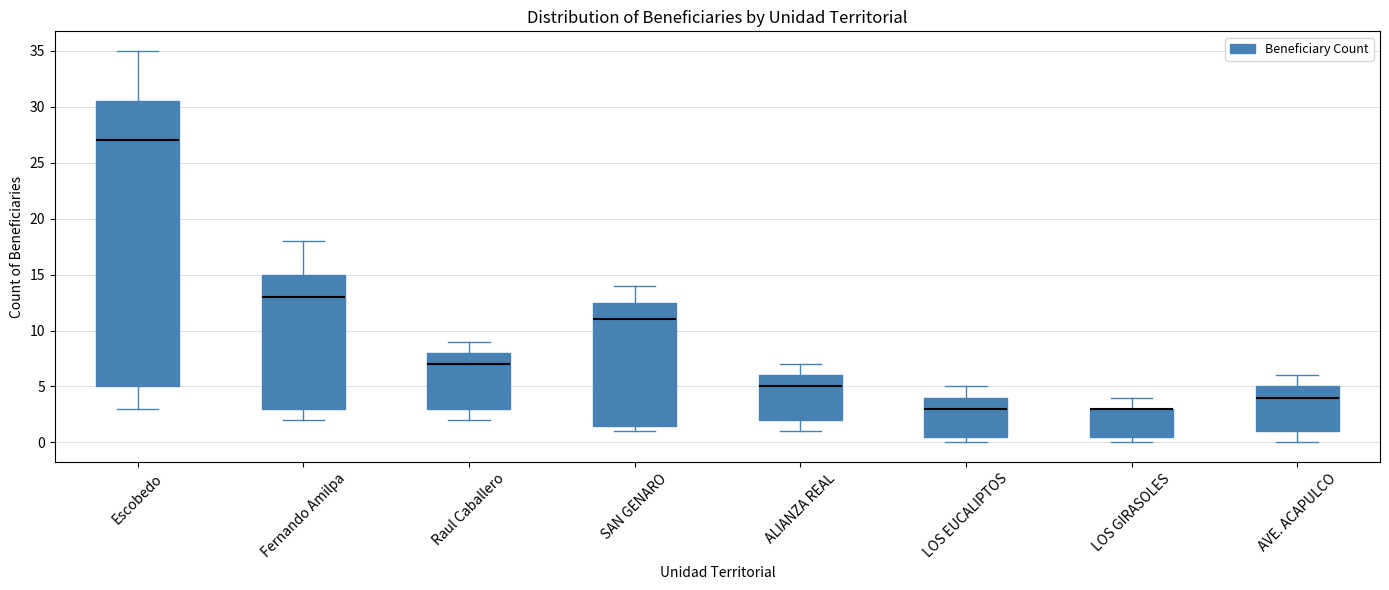

Which box is the tallest, from its lower edge to its upper edge?

Escobedo